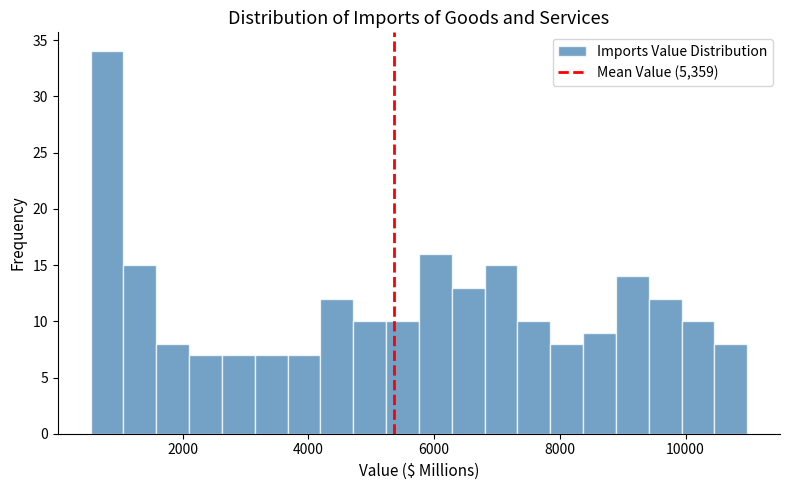

Around what value on the x-axis is the tallest bar? Give the approximate position of its centre, as read against the axis.

800